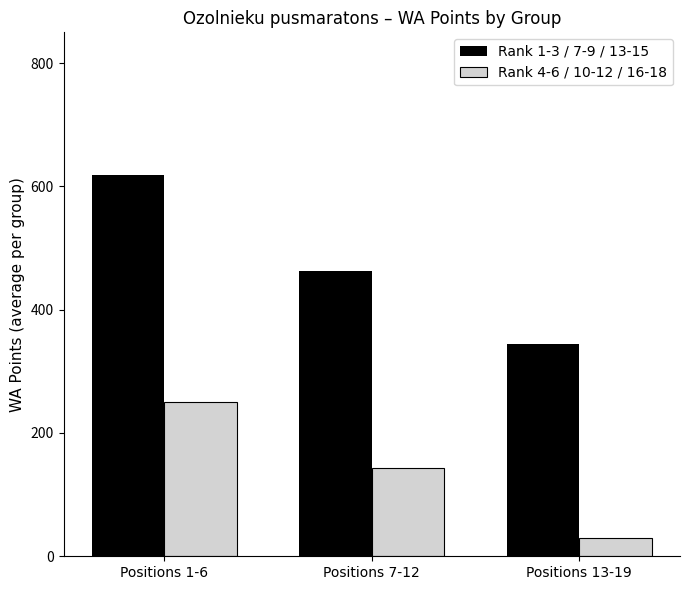

What is the label of the 1st bar from the right?

Positions 13-19